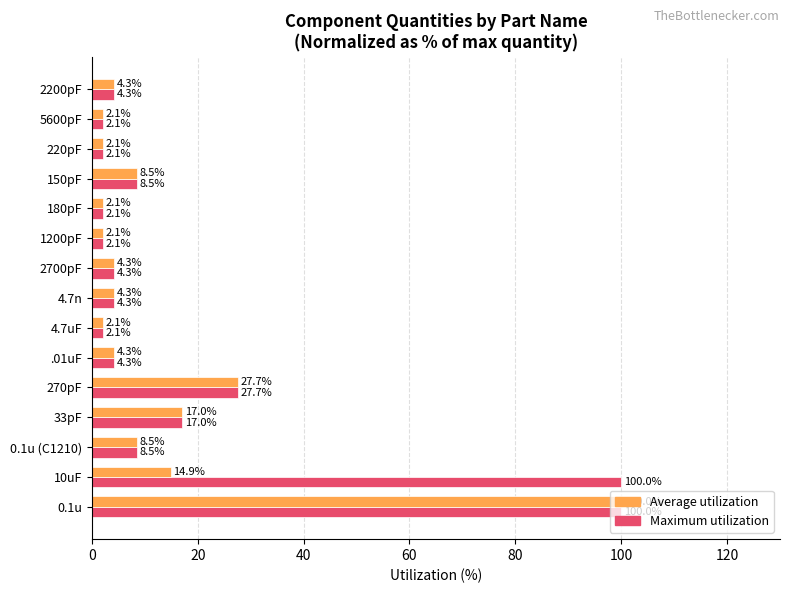

What is the sum of all Average utilization values?

204.3